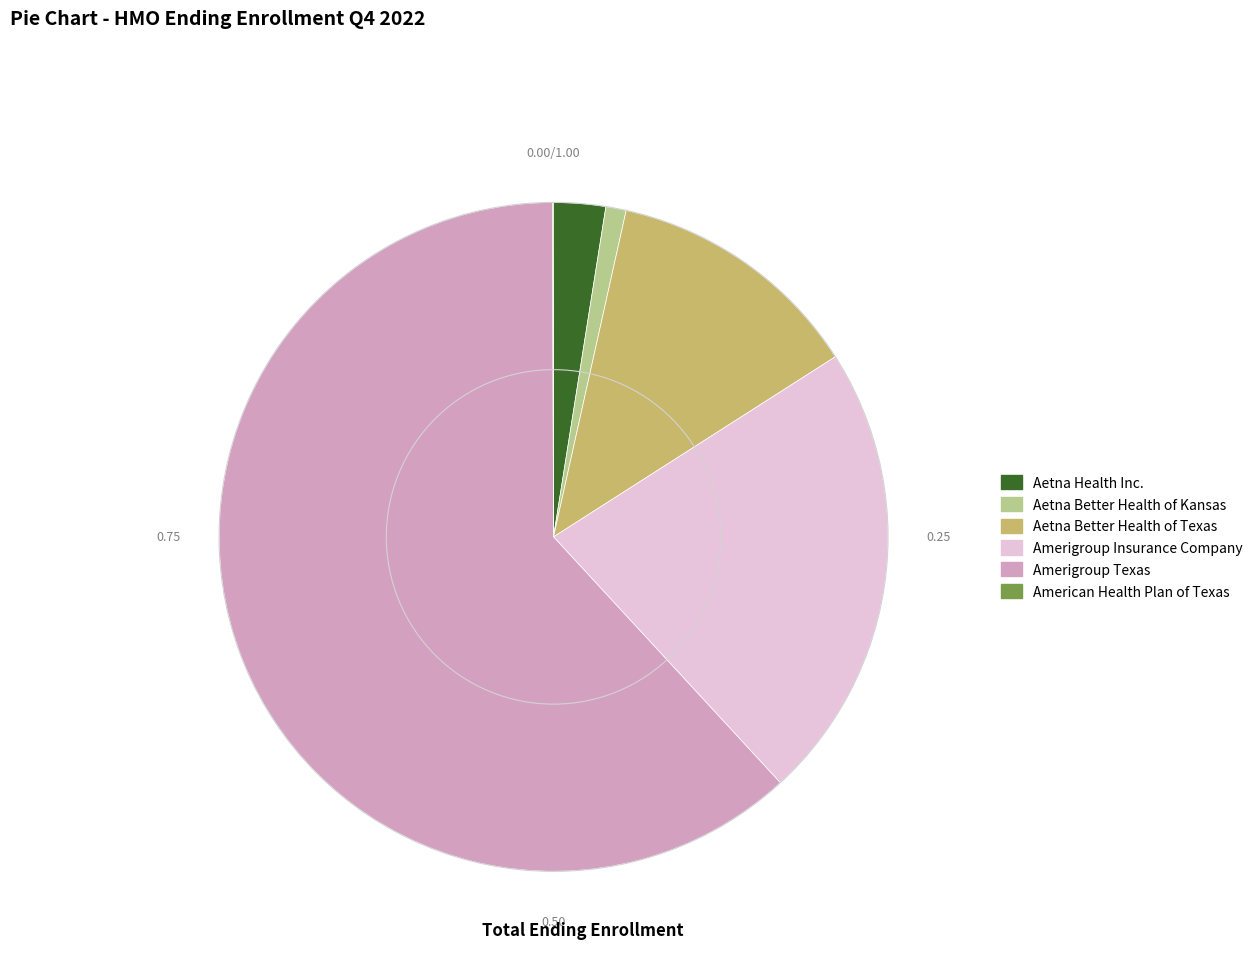

Does any single category account for the majority?

Yes